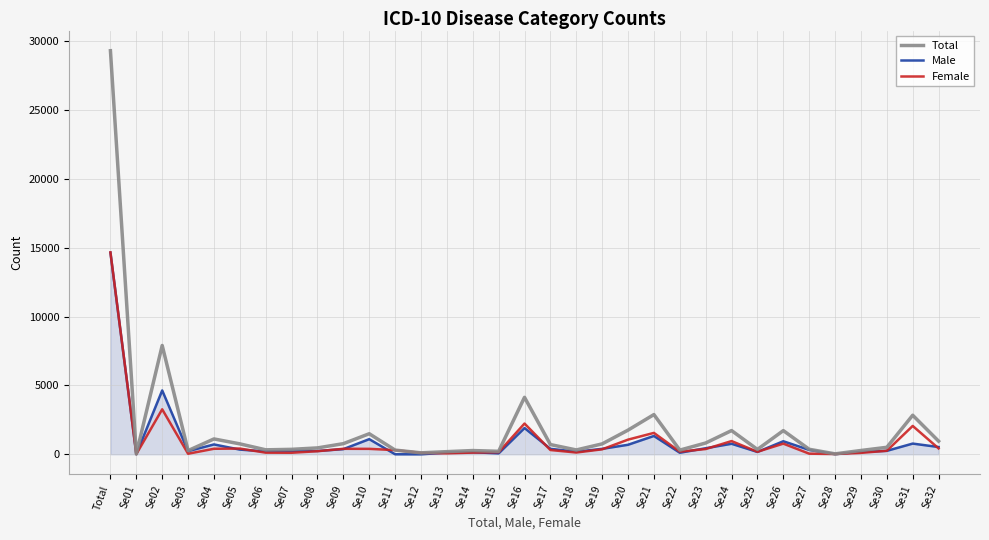

Is it true that Female equals 223 at Se08?

True